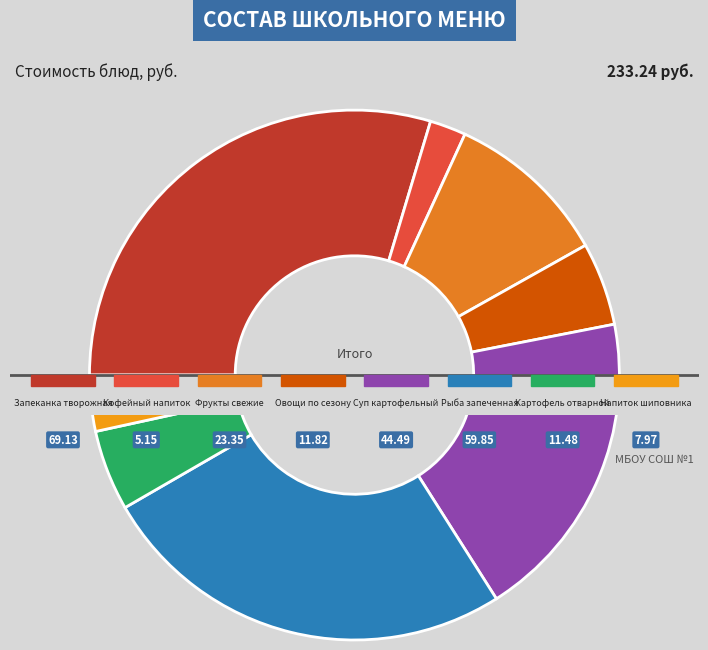

Which slice is the smallest?

КОФЕЙНЫЙ НАПИТОК